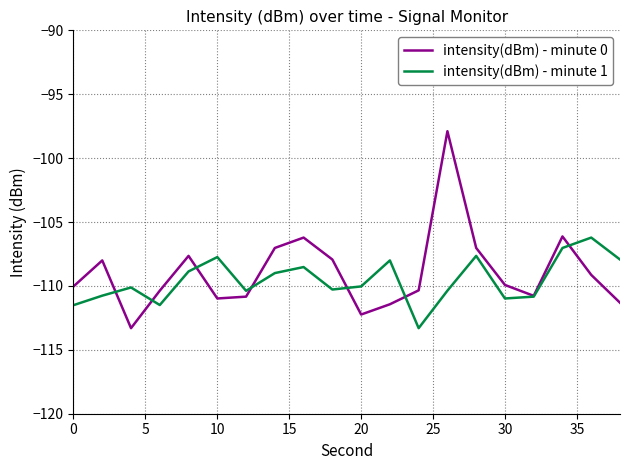

What is the sum of all intensity(dBm) - minute 0 values?

-2178.6